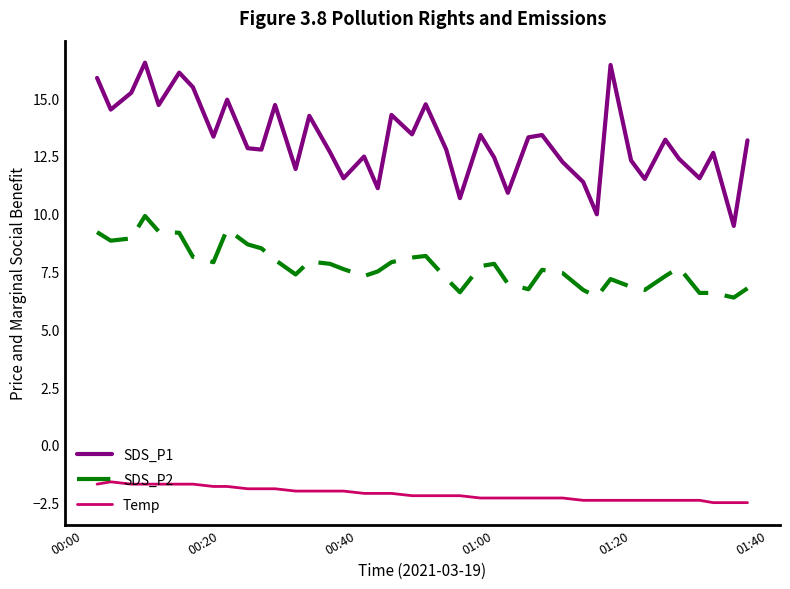

What is the smallest value displayed?

-2.5